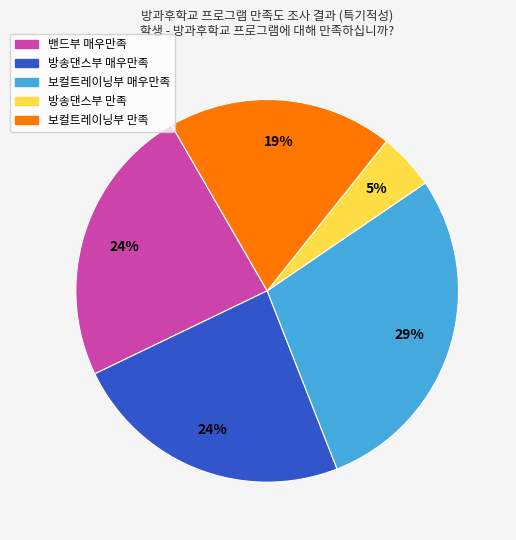

To the nearest percent, what is the average slice percentage?

20%